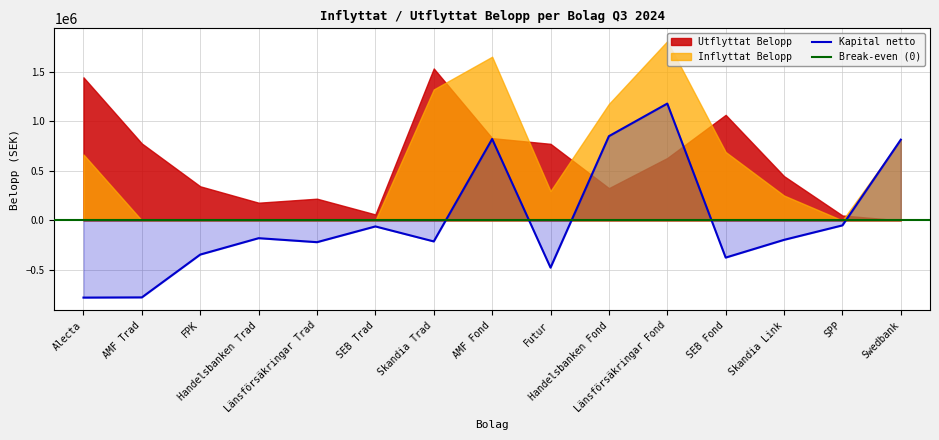

Is the value of Kapital netto at Länsförsäkringar Trad greater than the value of Utflyttat Belopp at Skandia Trad?

No